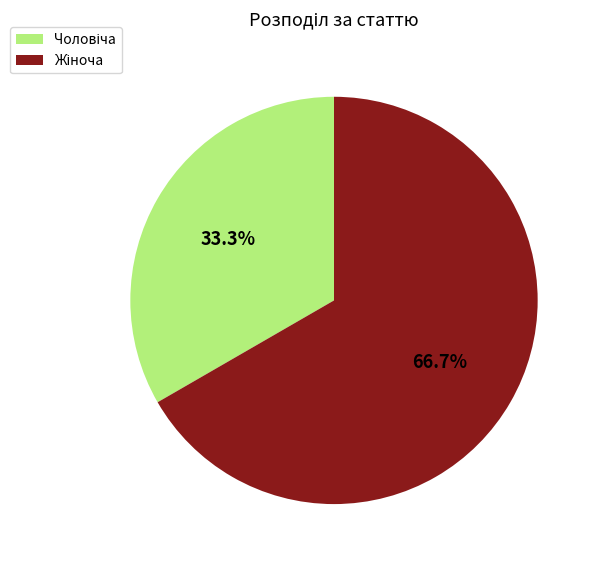

Is there a majority slice in this chart?

Yes